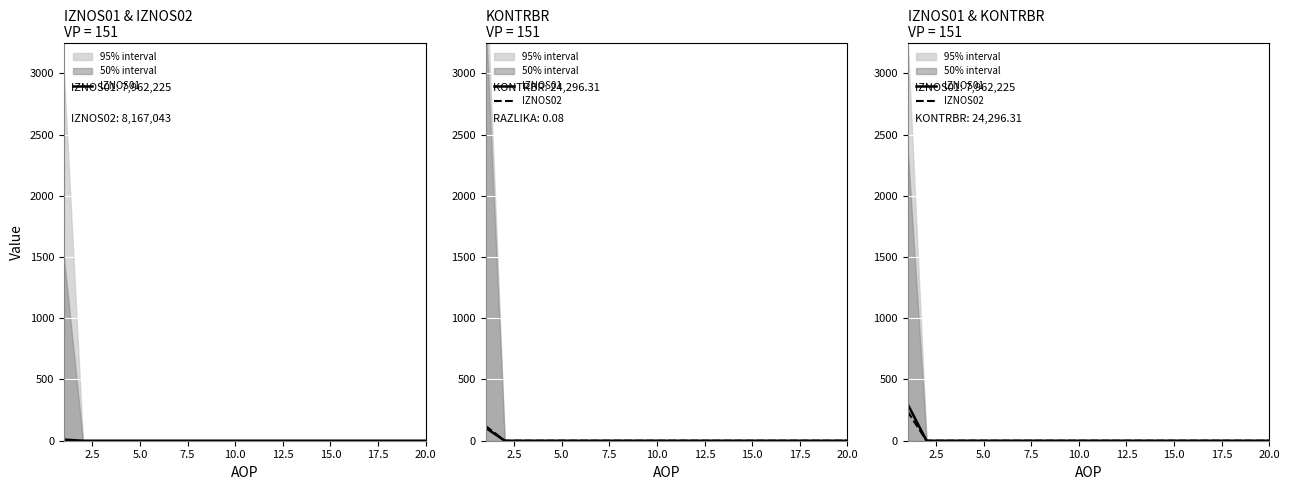

The IZNOS02 series shows -166 at 18. True or false?

False